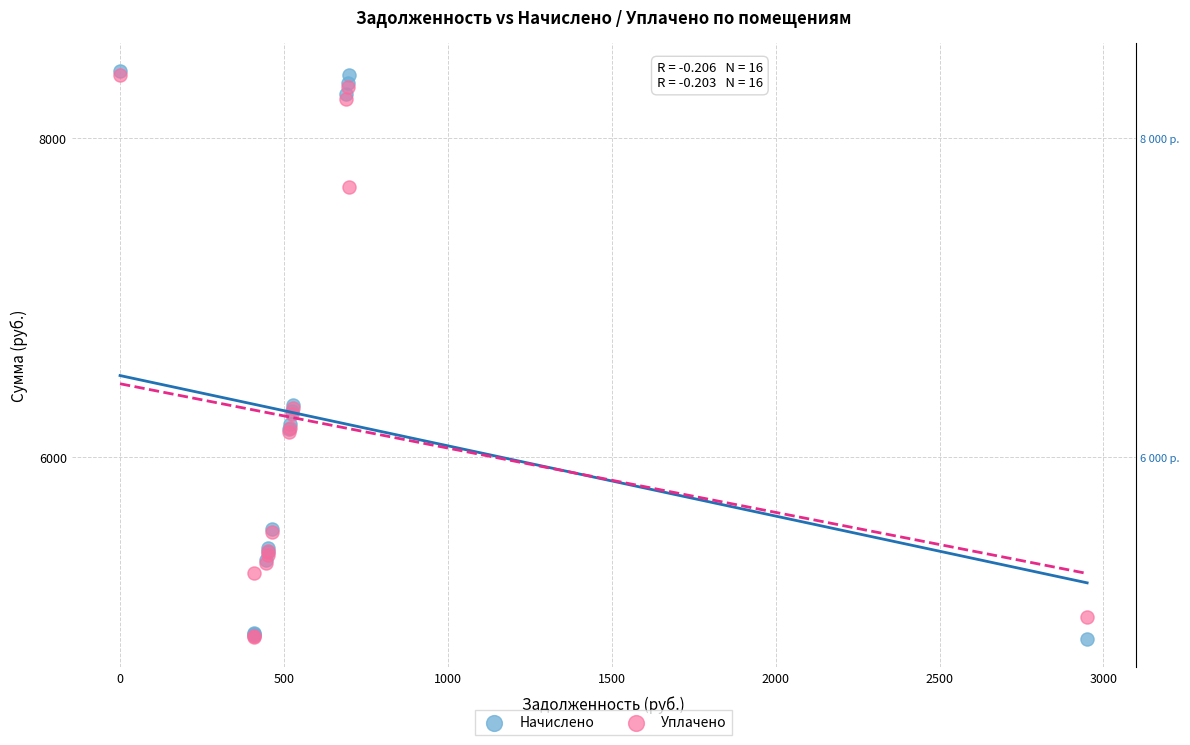

Which series has the widest spread of Y values?

Начислено